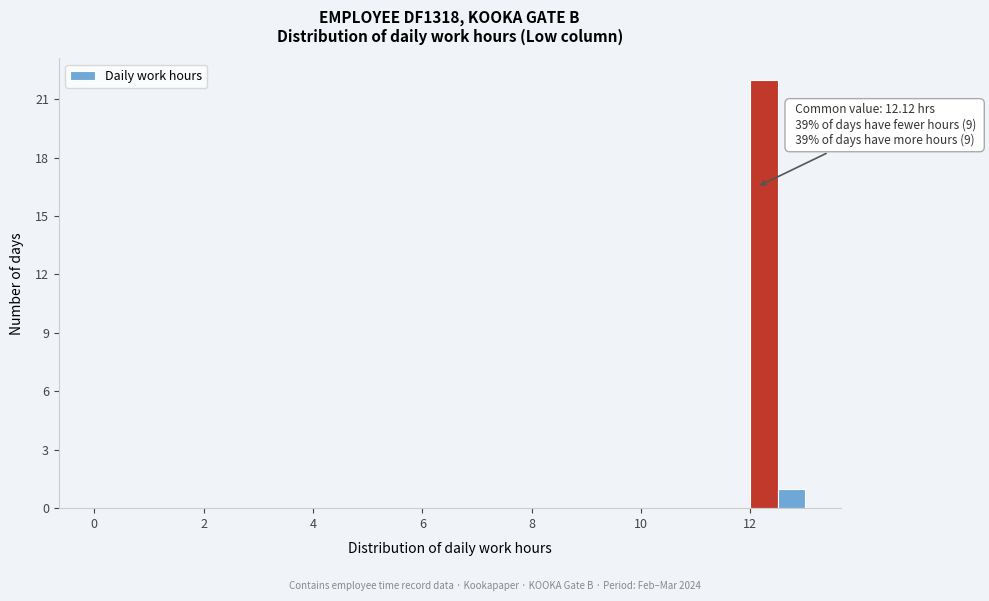

Read against the x-axis, roughly where is the centre of the tallest bar?

12.2